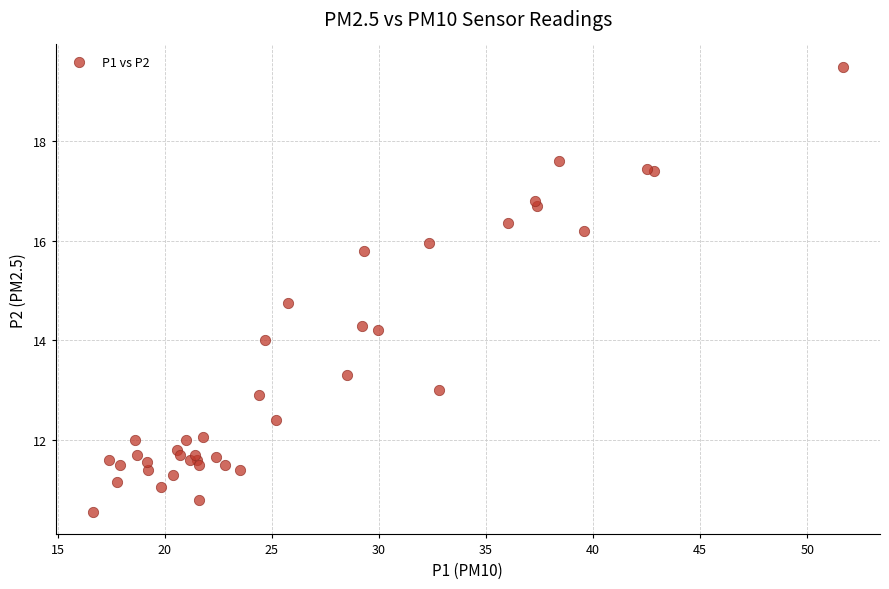

What Y value in the scatter plot is closest to 15?

14.8